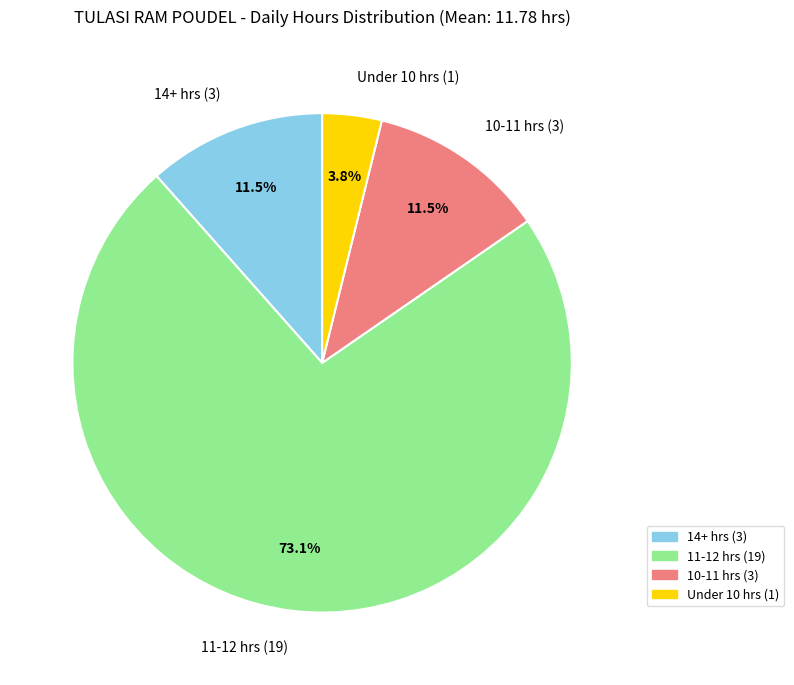

What is the ratio of the value at 10-11 hrs (3) to the value at 14+ hrs (3)?

1.0